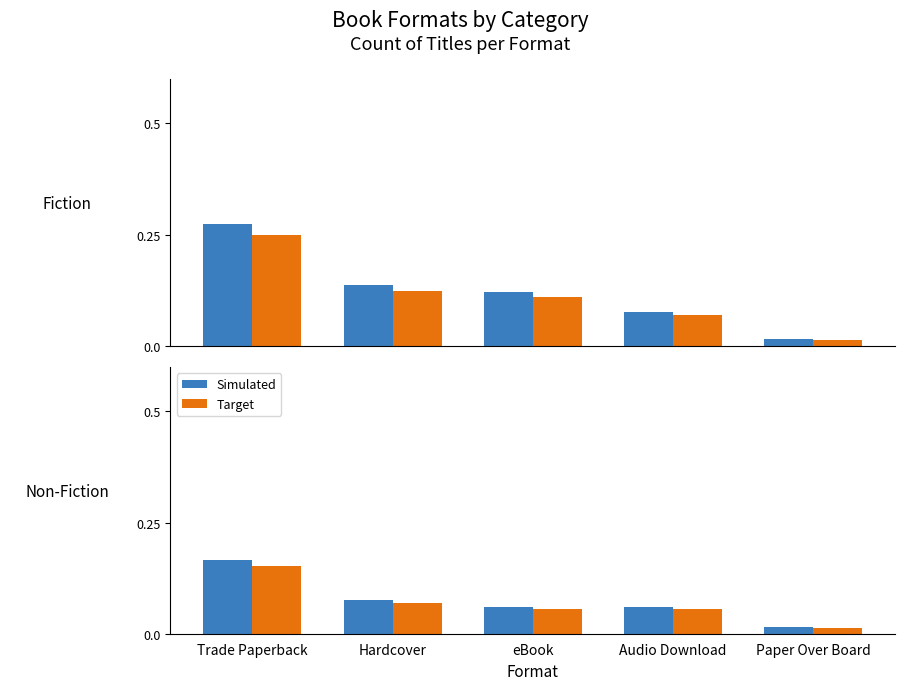

Rank the series at eBook from highest to lowest value.

Simulated, Target